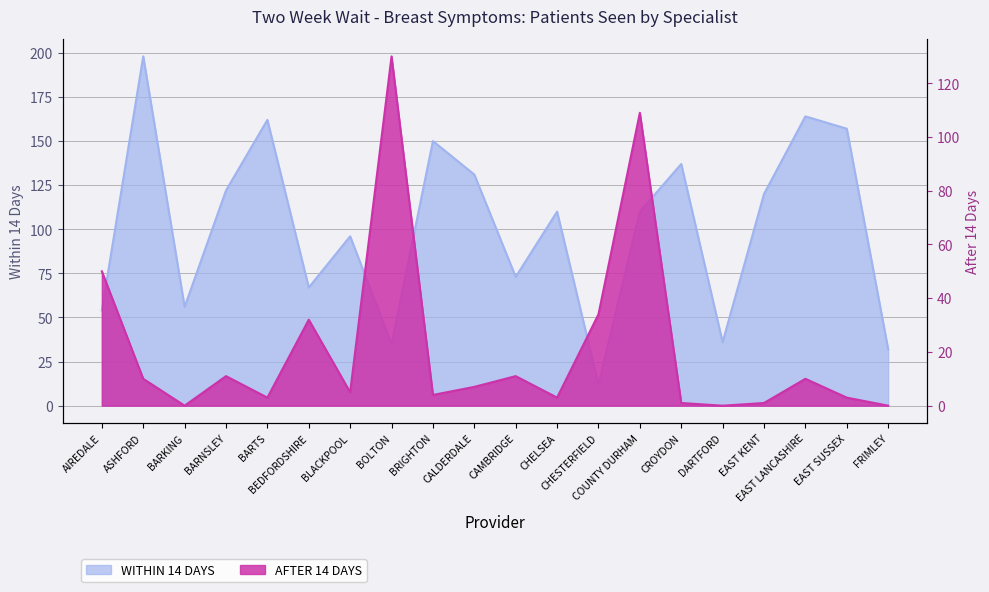

List the series in order of their overall mean, highest first.

WITHIN 14 DAYS, AFTER 14 DAYS